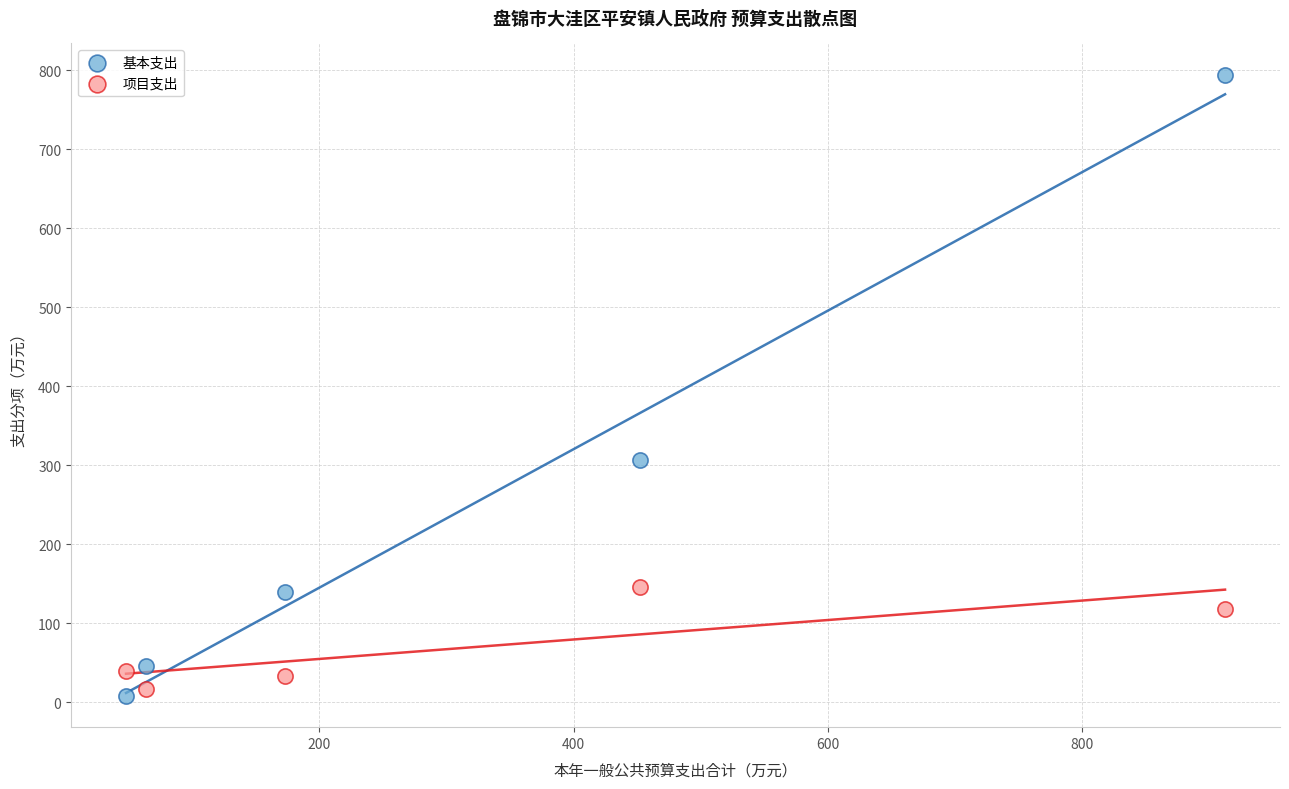

Which series has the widest spread of Y values?

基本支出